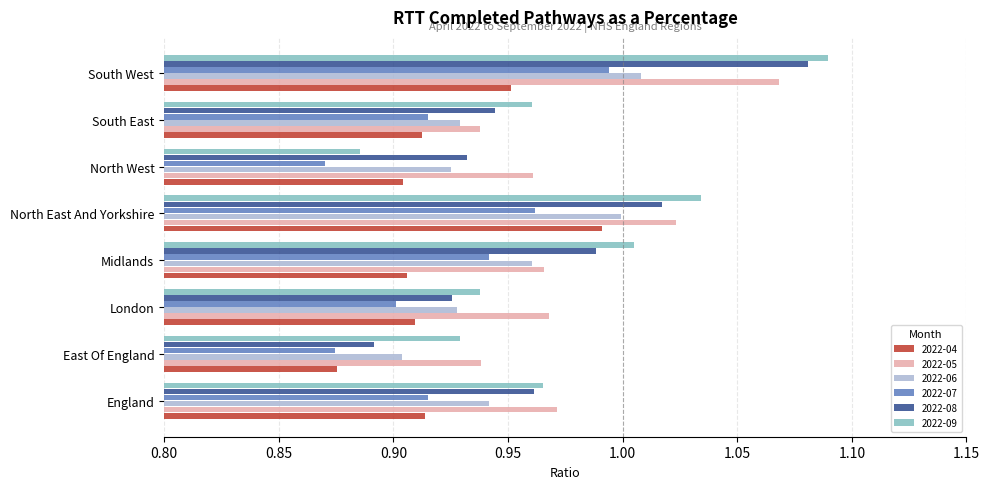

Which series changed the most between England and Midlands?

2022-09